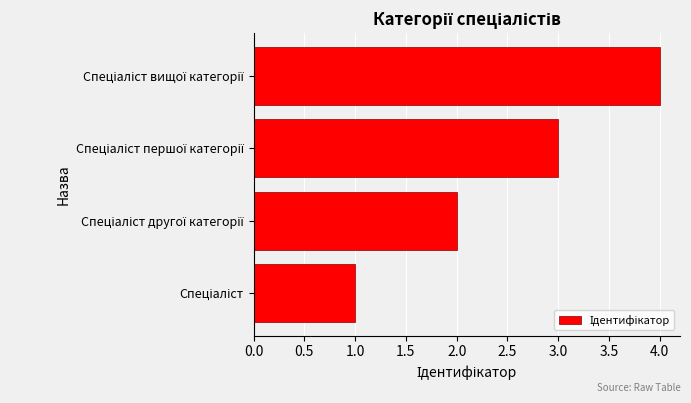

What is the difference between the maximum and minimum values?

3